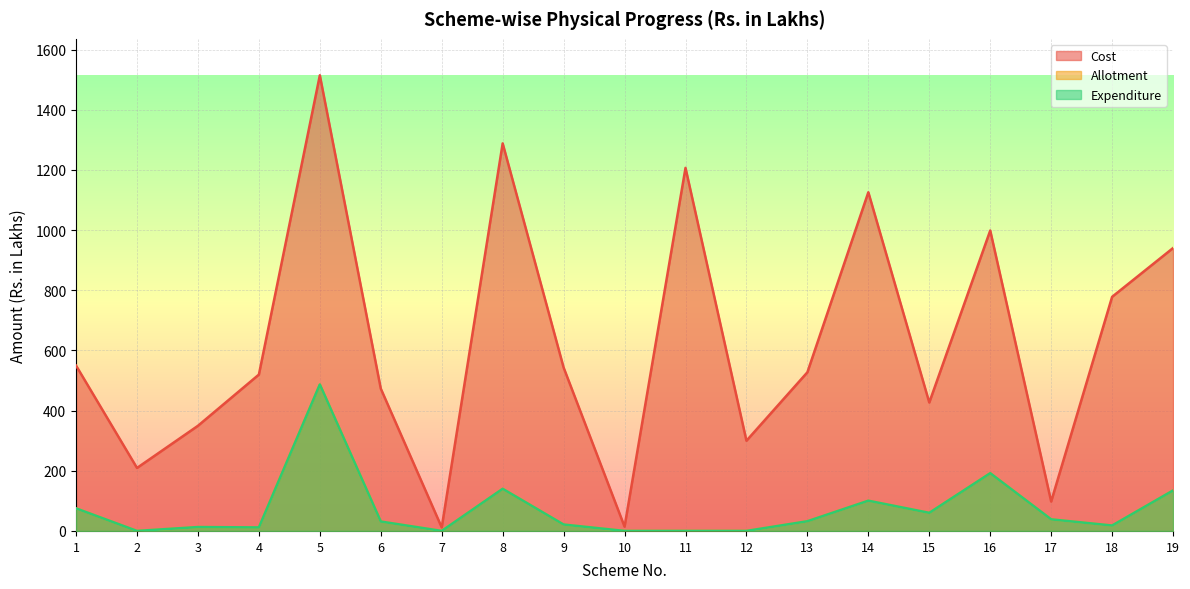

At which category is the sum across all series the highest?

5